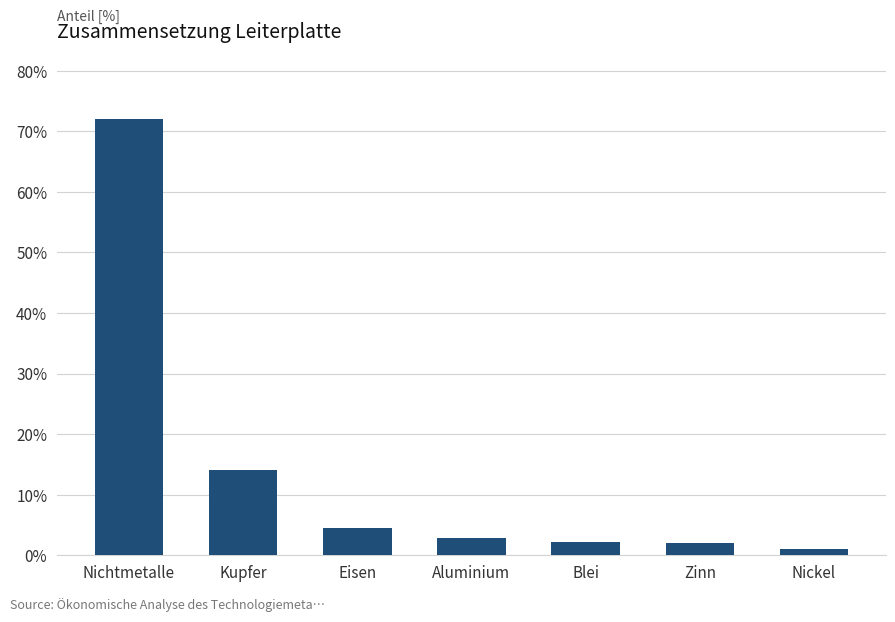

What is the average value?

0.1